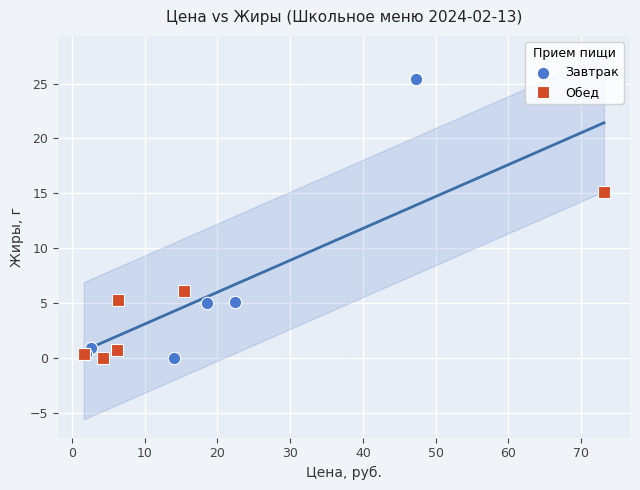

Which series has the largest Y range (max minus min)?

Завтрак